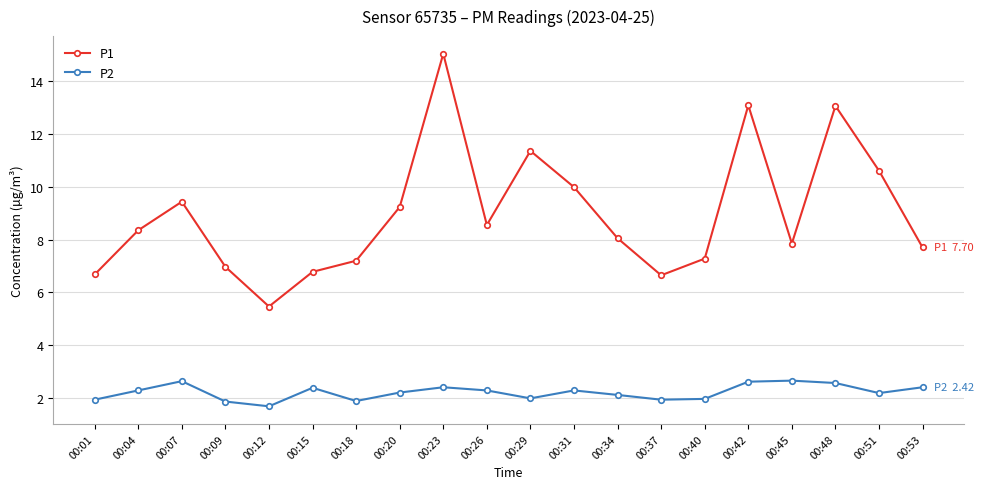

At which category does the chart reach its minimum across all series?

00:12